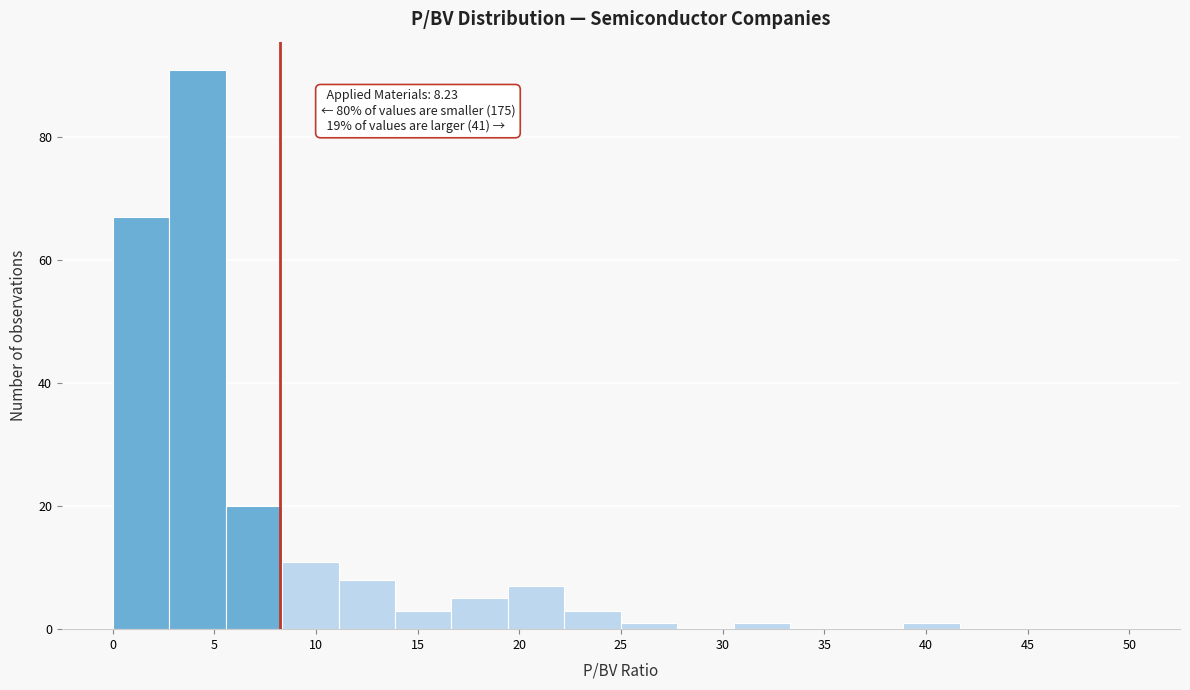

Which range on the x-axis has the tallest bar?

3.0 to 5.5